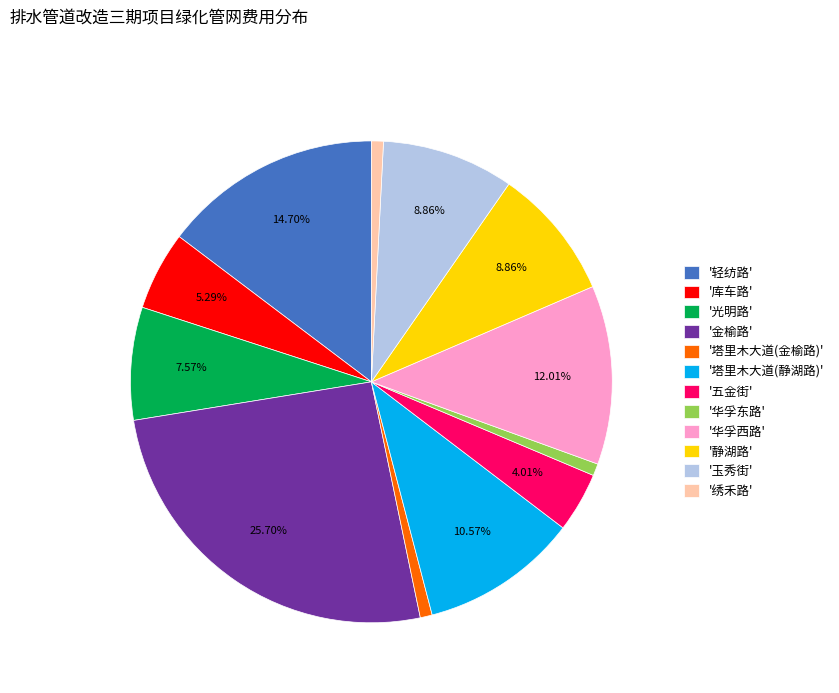

Do '金榆路' and '五金街' together represent more than half of the pie?

No